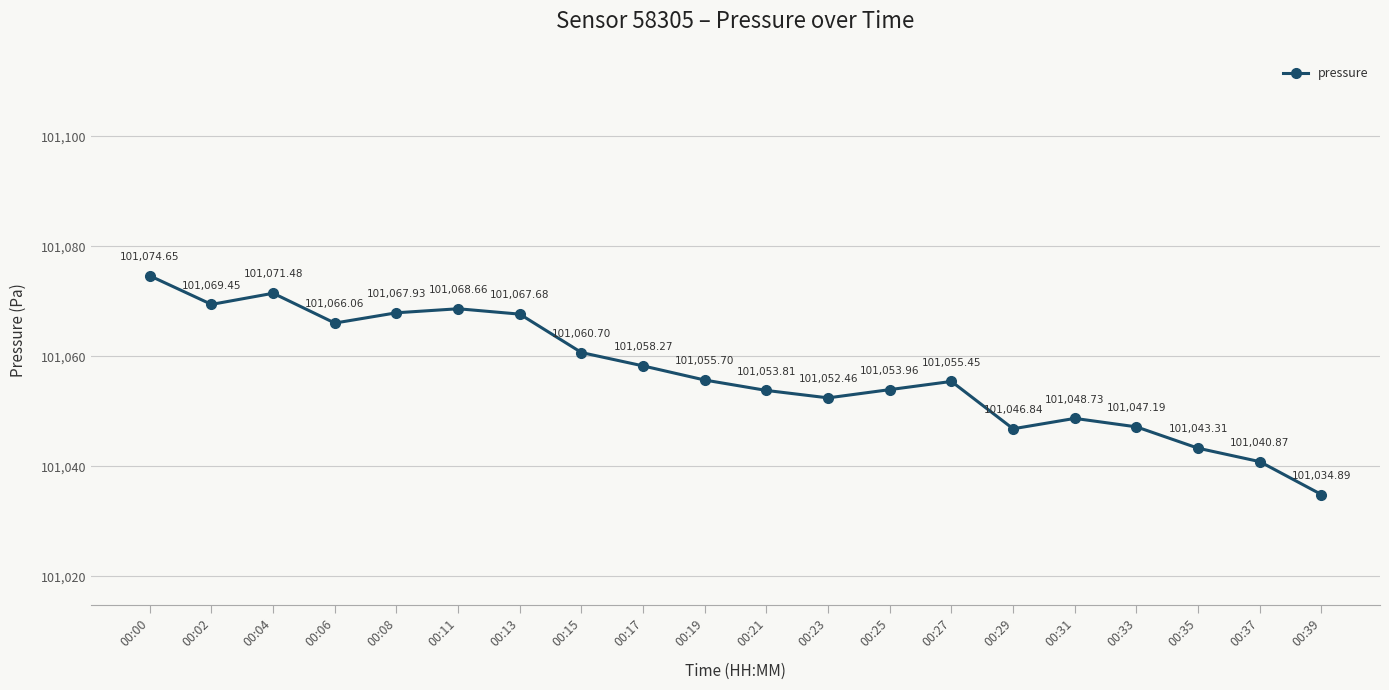

True or false: there are more than 1 points higher than both neighbors.

True